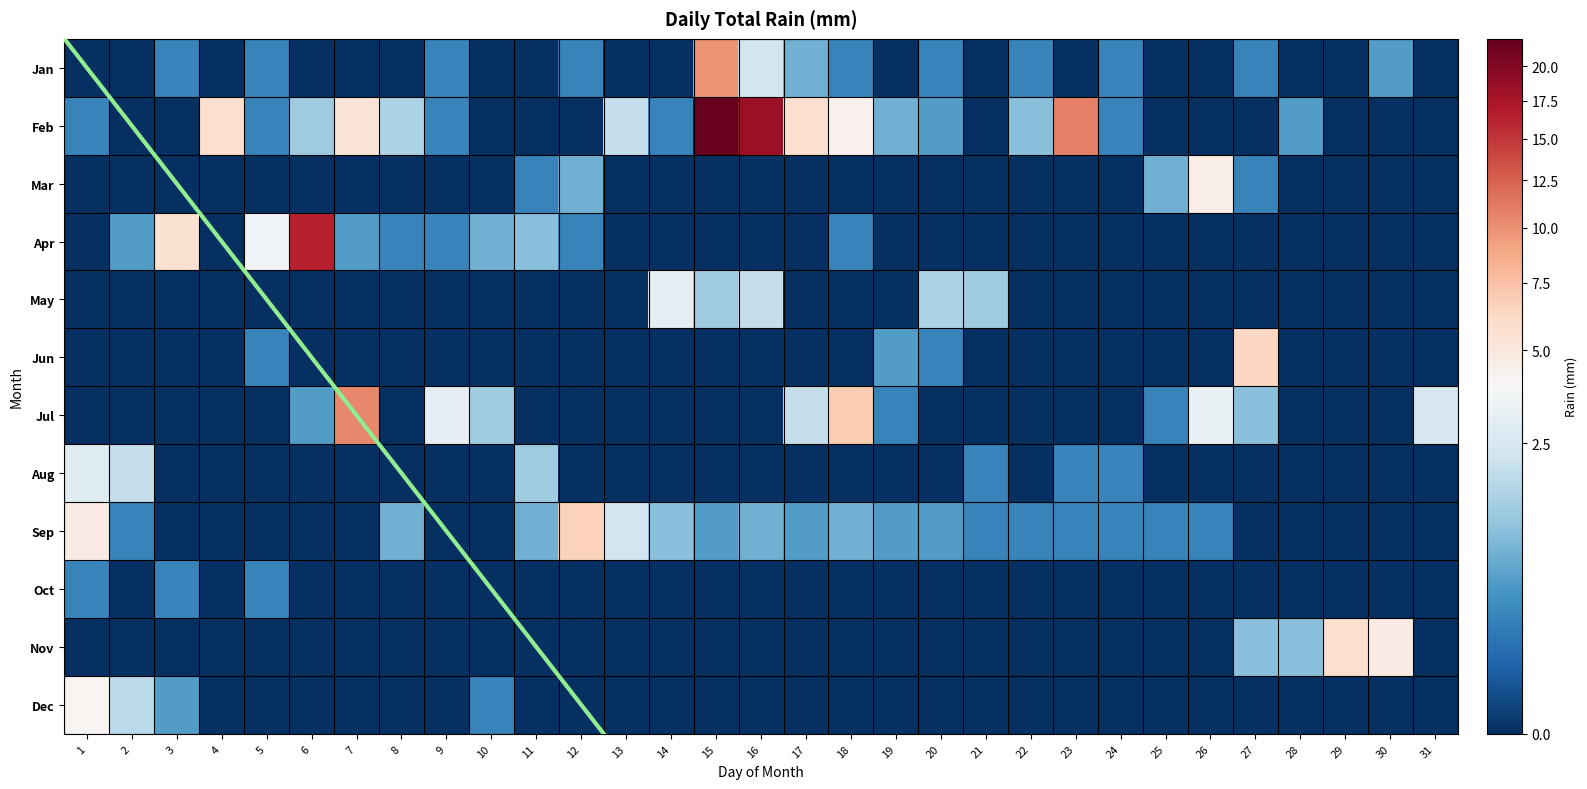

Rank the categories by Oct value from highest to lowest.

1, 3, 5, 2, 4, 6, 7, 8, 9, 10, 11, 12, 13, 14, 15, 16, 17, 18, 19, 20, 21, 22, 23, 24, 25, 26, 27, 28, 29, 30, 31